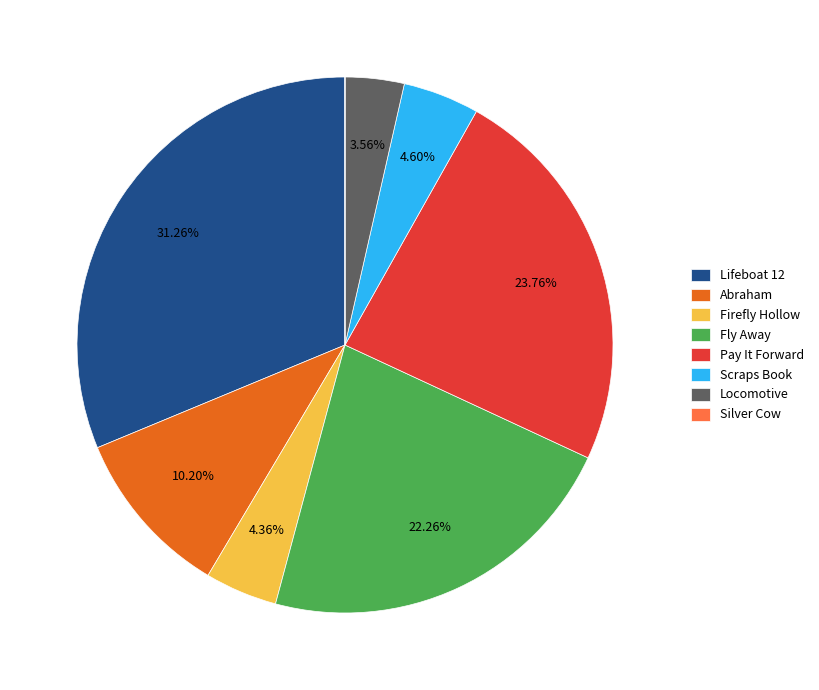

Is the sum of Locomotive and Abraham greater than half?

No